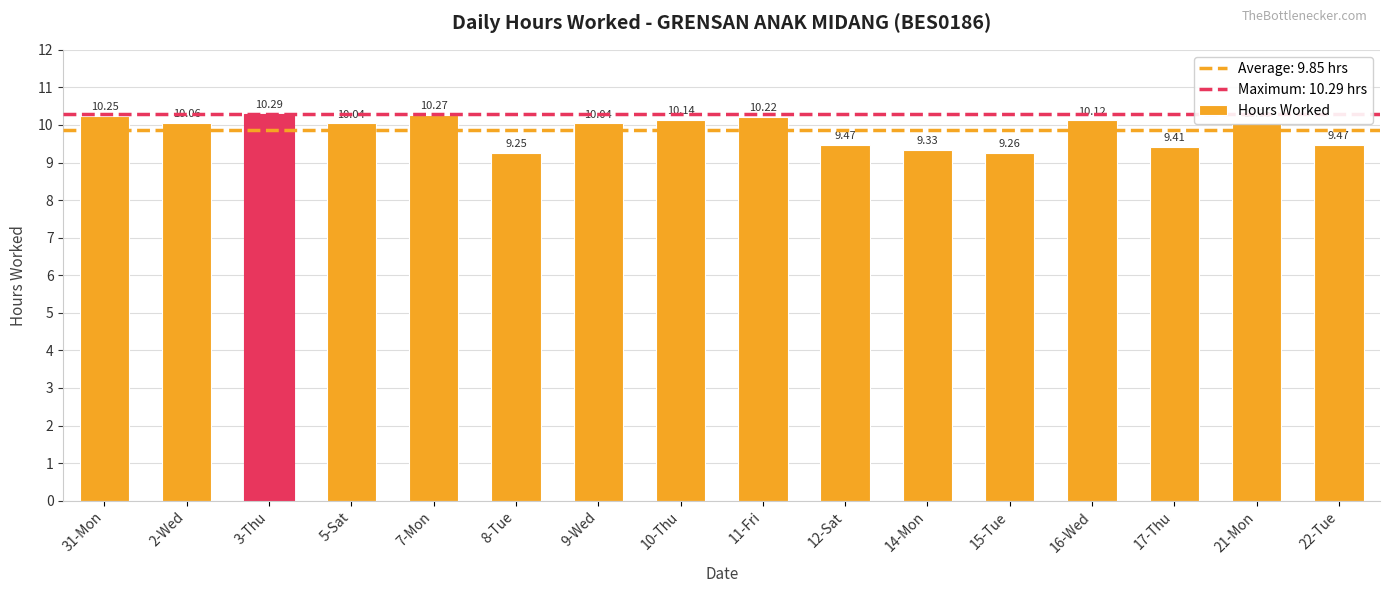

What is the label of the 7th bar from the right?

12-Sat